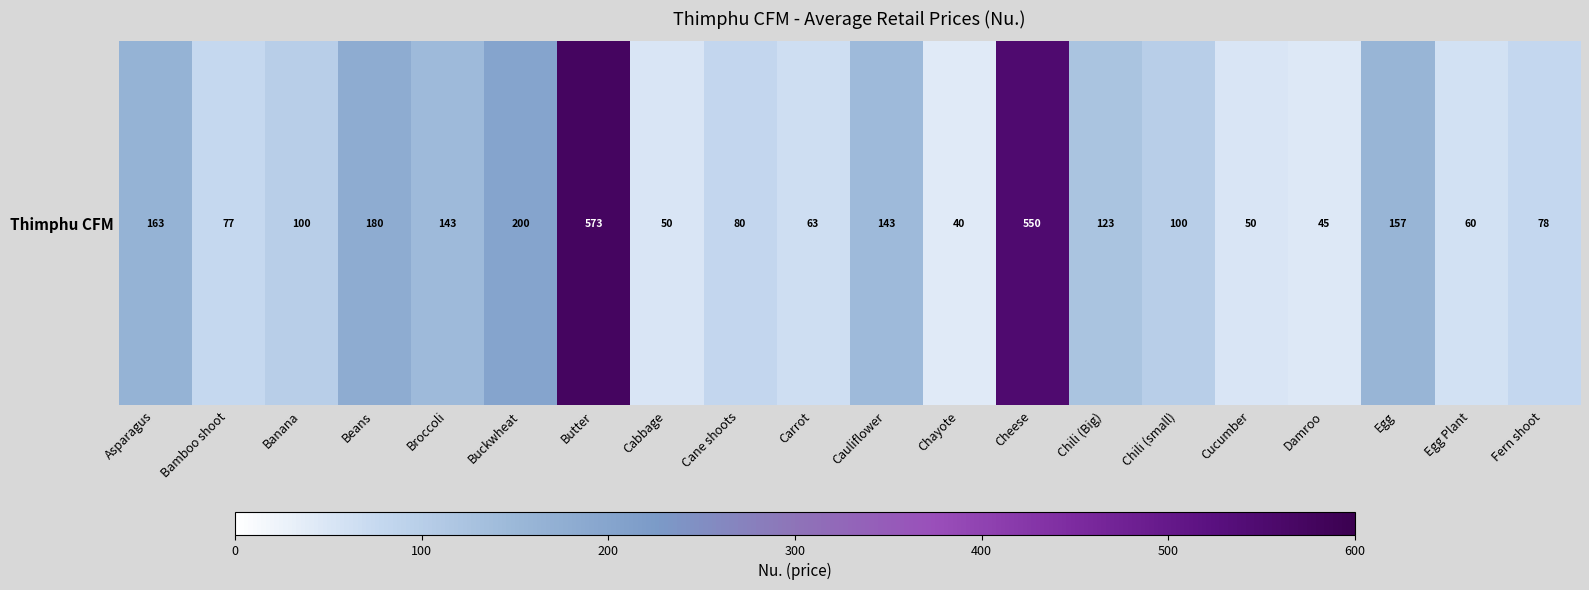

Rank the categories by value from highest to lowest.

Butter, Cheese, Buckwheat, Beans, Asparagus, Egg, Broccoli, Cauliflower, Chili (Big), Banana, Chili (small), Cane shoots, Fern shoot, Bamboo shoot, Carrot, Egg Plant, Cabbage, Cucumber, Damroo, Chayote